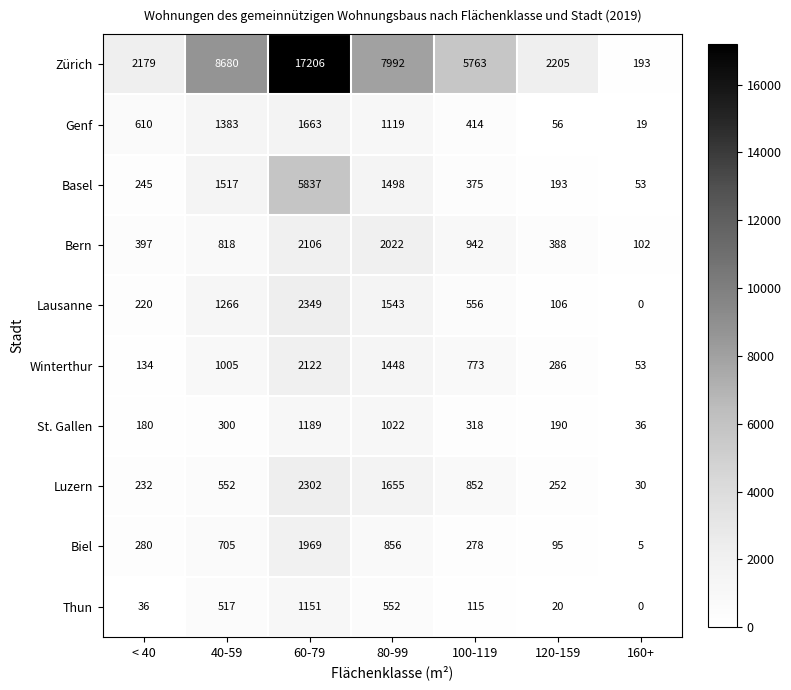

What is the average value of the Genf series?

752